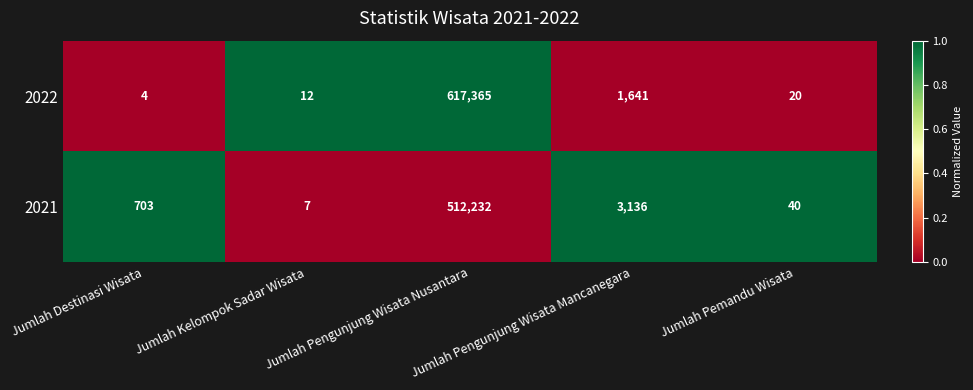

What is the sum of the 2021 values at Jumlah Pengunjung Wisata Nusantara and Jumlah Kelompok Sadar Wisata?

512239